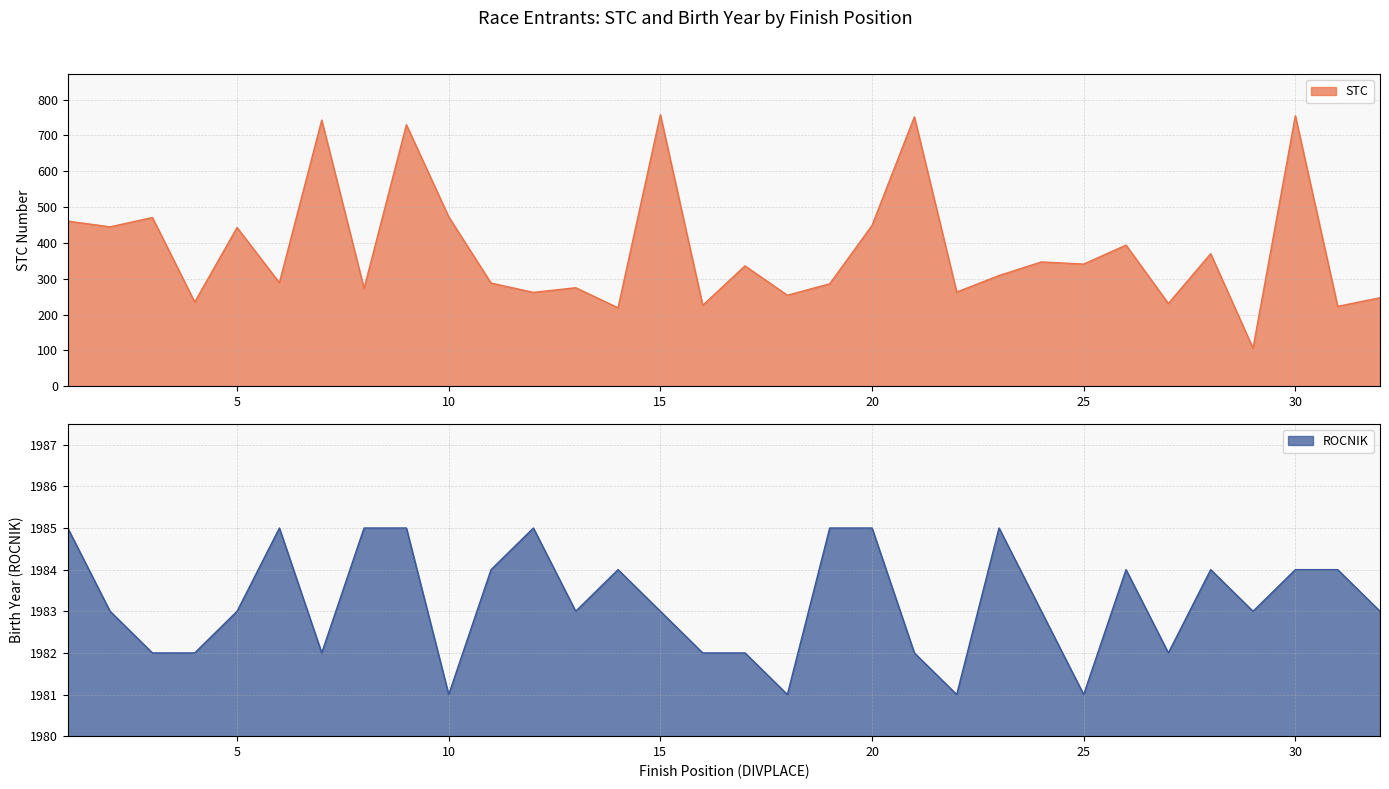

Is the value of ROCNIK at 6 greater than the value of STC at 9?

No